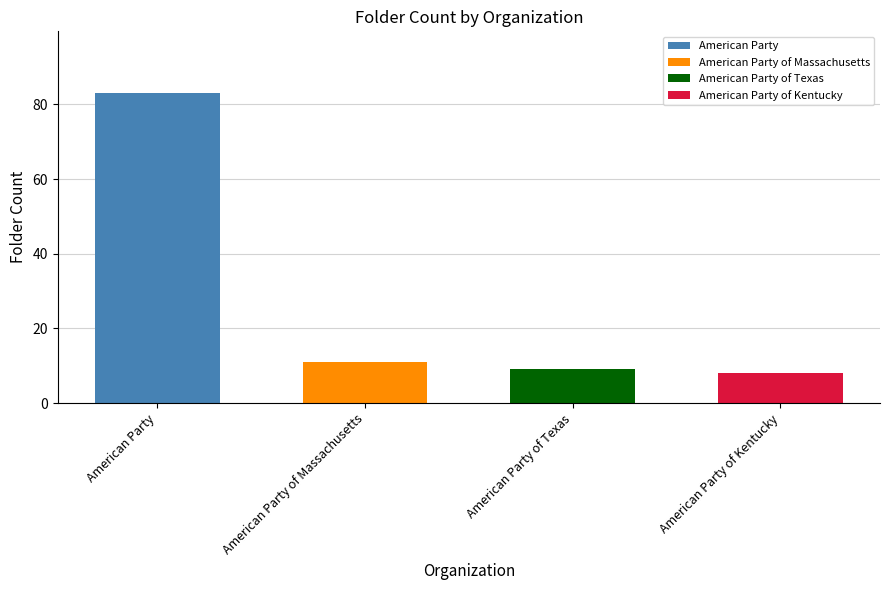

What is the difference between the second highest and minimum values?

3